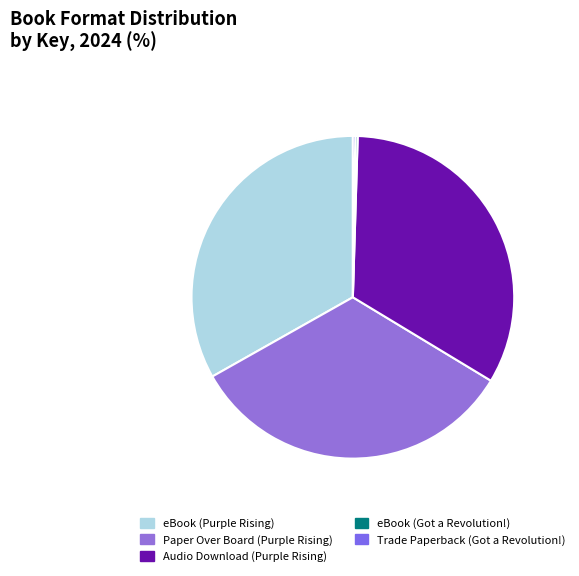

To the nearest percent, what portion does Paper Over Board (Purple Rising) represent?

33%